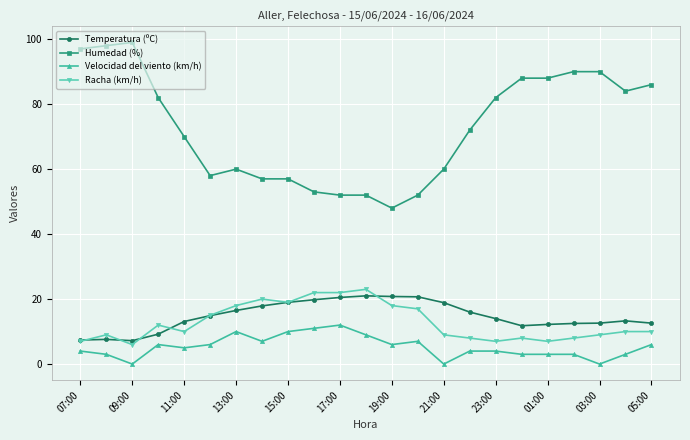

What is the value of the Humedad (%) point at the 6th from the left?

58.0